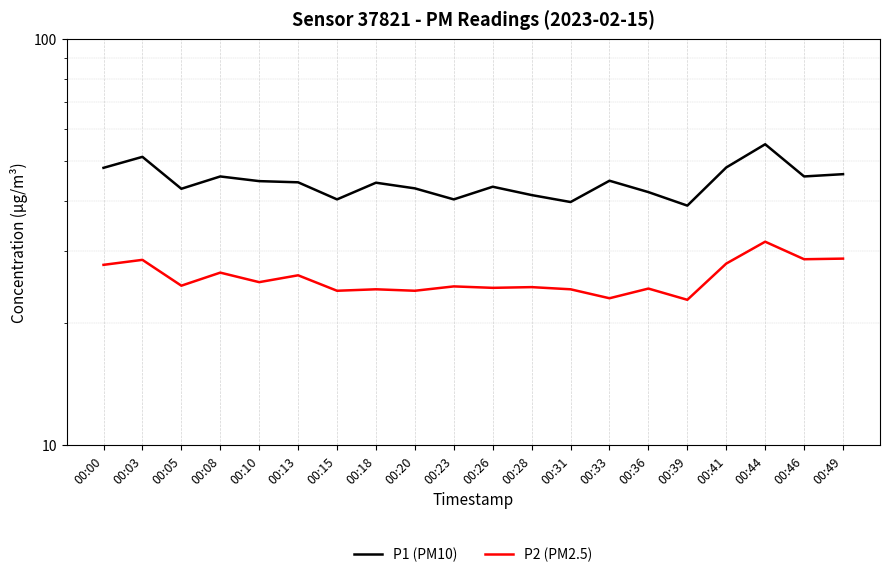

Rank the series at 00:41 from highest to lowest value.

P1 (PM10), P2 (PM2.5)